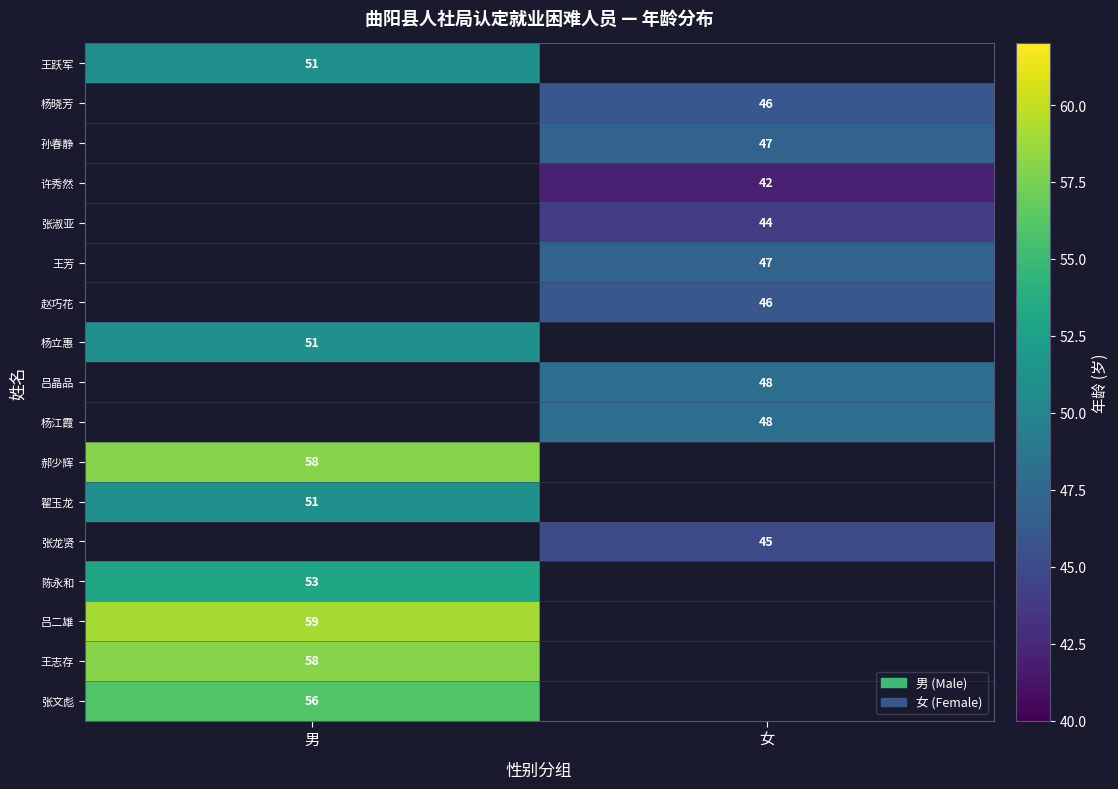

Which category has the highest value across all series?

男